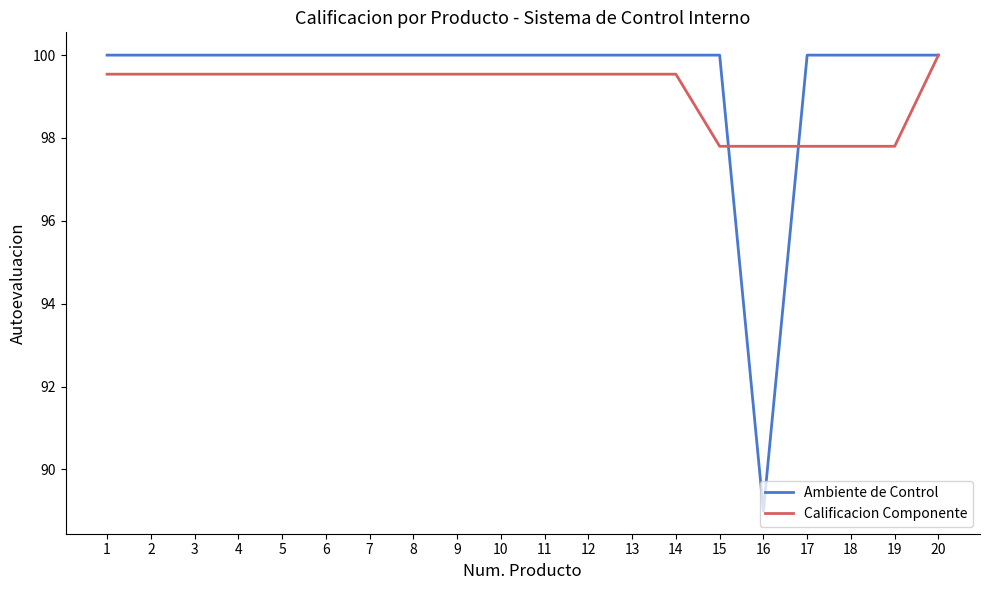

Is the value of Ambiente de Control at 7 greater than the value of Calificacion Componente at 2?

Yes